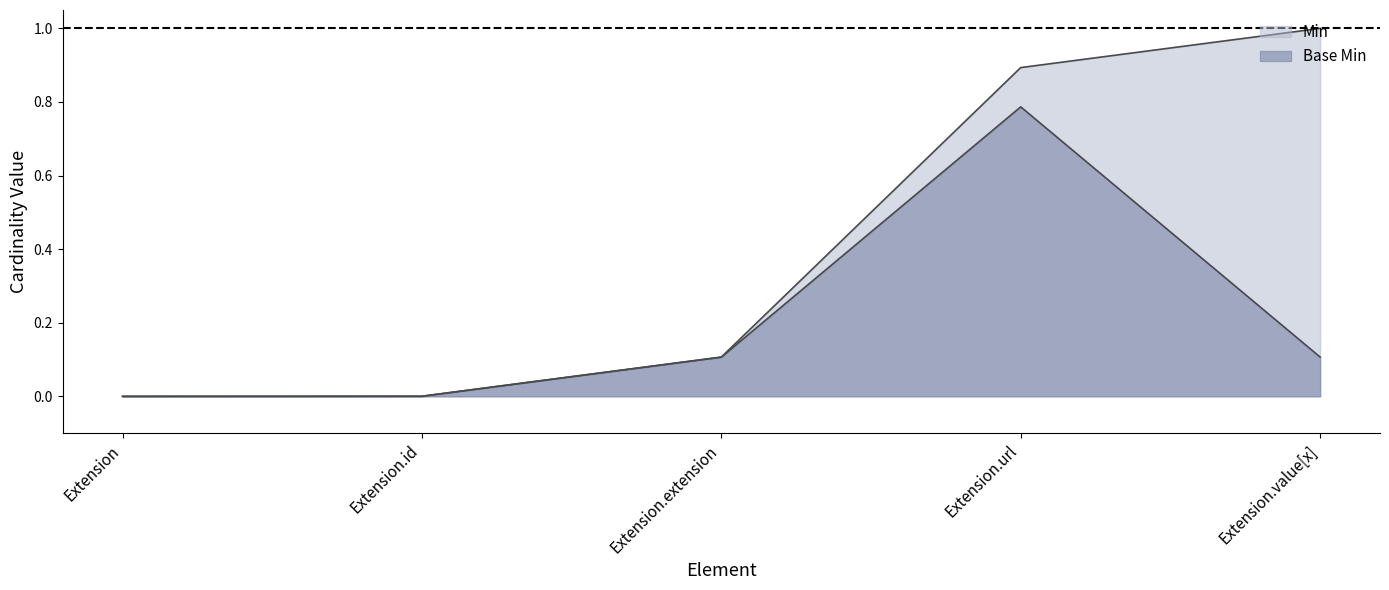

What is the sum of the Min values at Extension.value[x] and Extension.id?

1.0